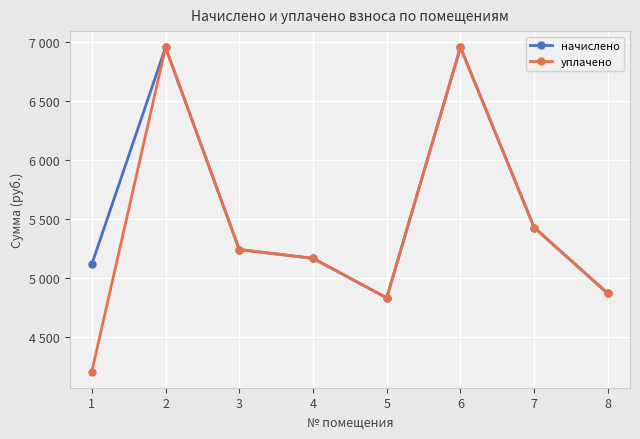

Does the chart have visible grid lines?

Yes